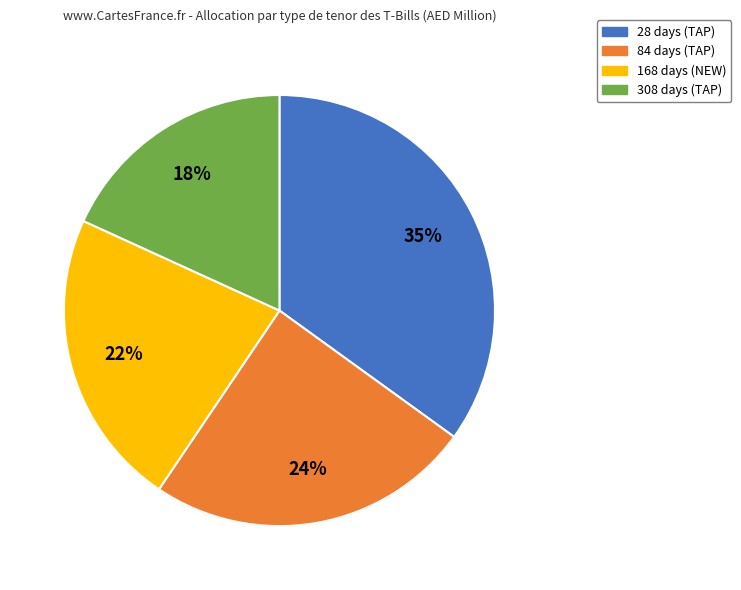

What is the ratio of the value at 84 days (TAP) to the value at 168 days (NEW)?

1.1